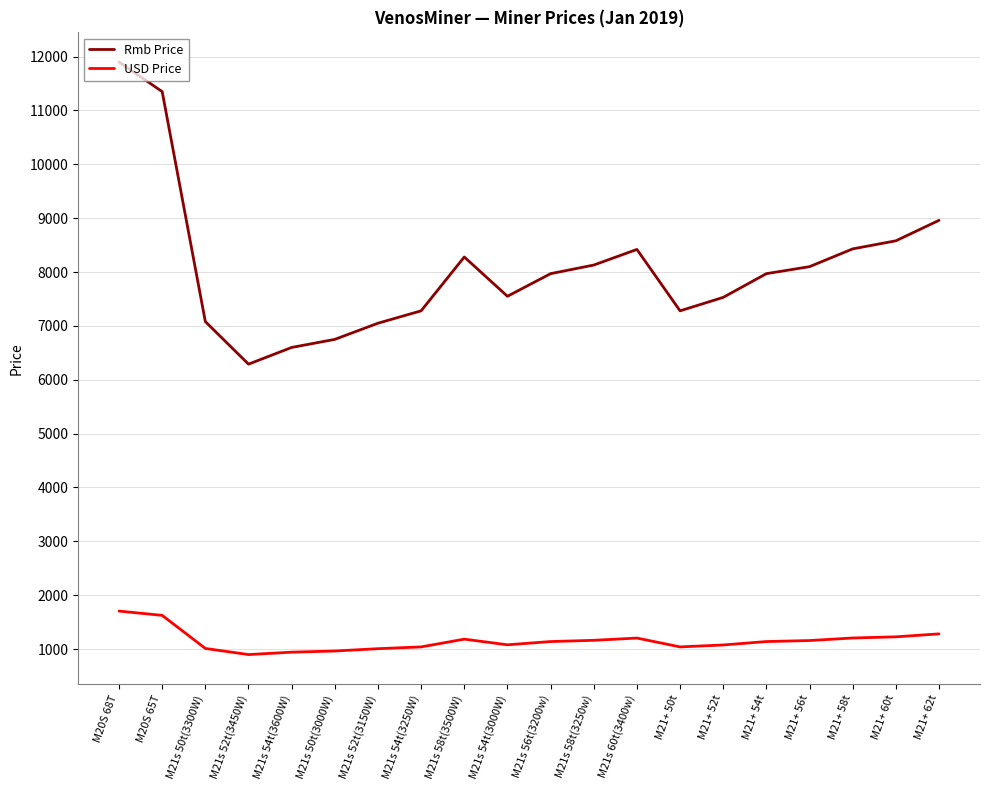

At M21s 60t(3400w), list the series in order from largest to smallest.

Rmb Price, USD Price